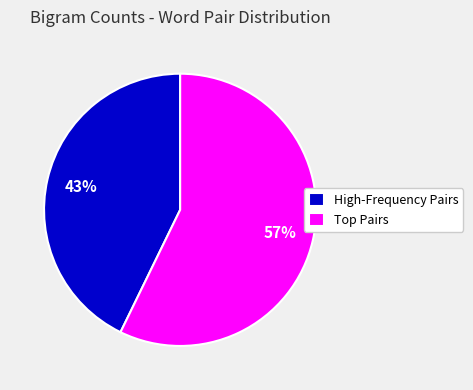

Is there any slice that represents more than half of the pie?

Yes